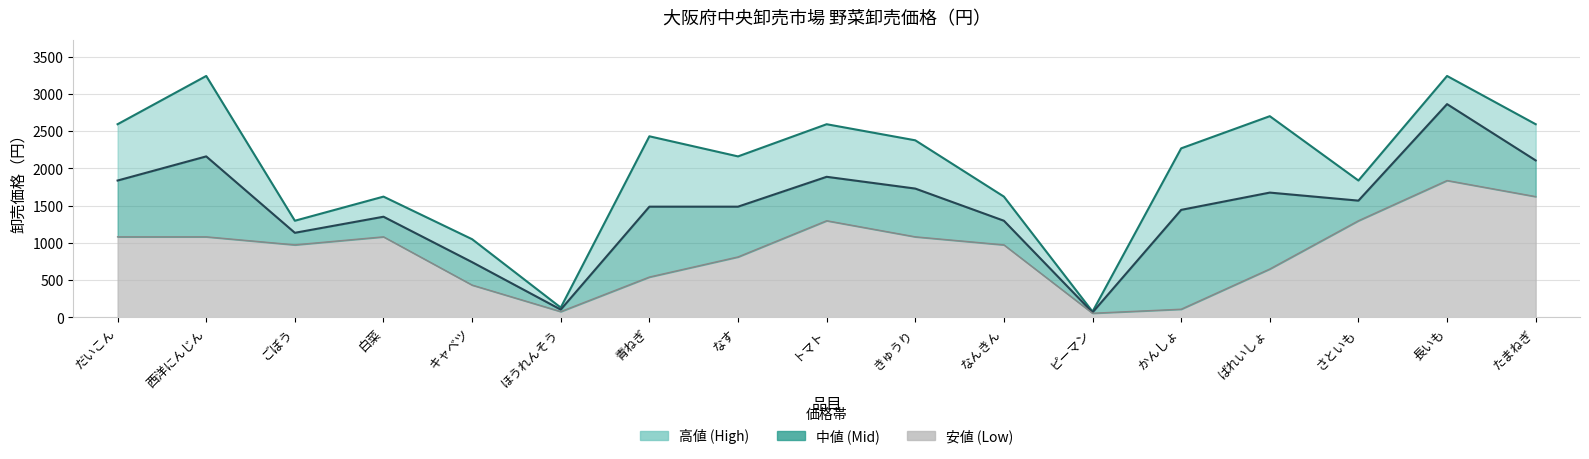

List the series in order of their overall mean, highest first.

高値 (High), 中値 (Mid), 安値 (Low)